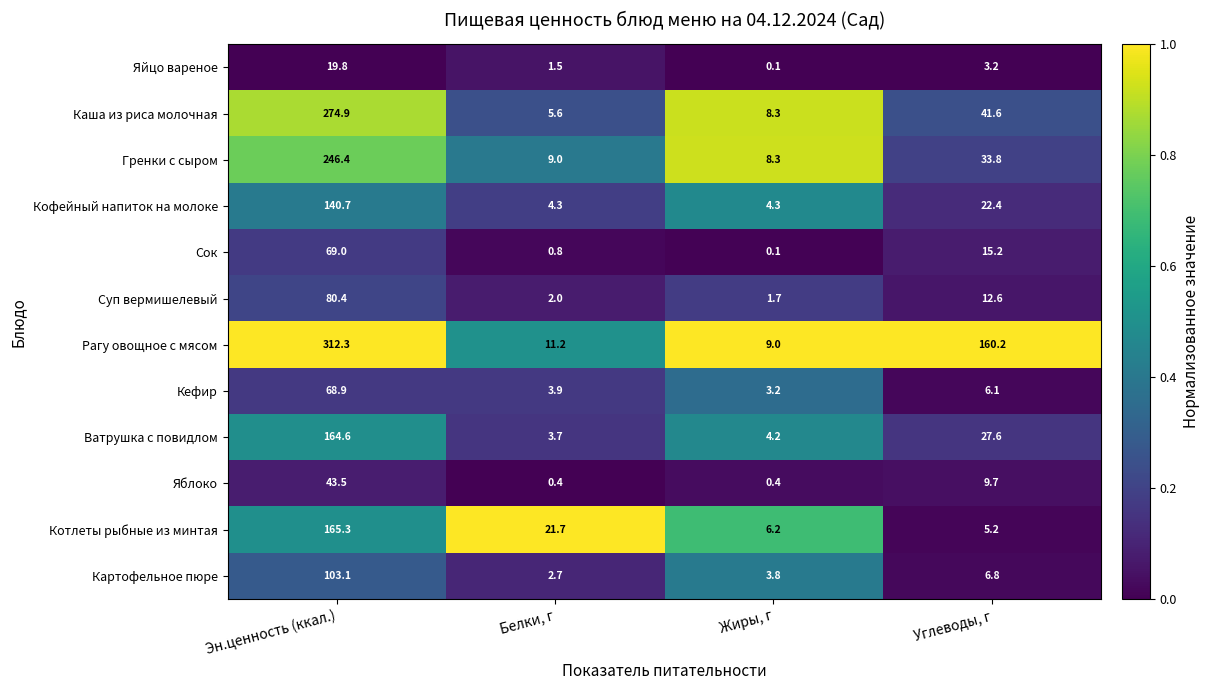

Which category has the lowest value across all series?

Жиры, г